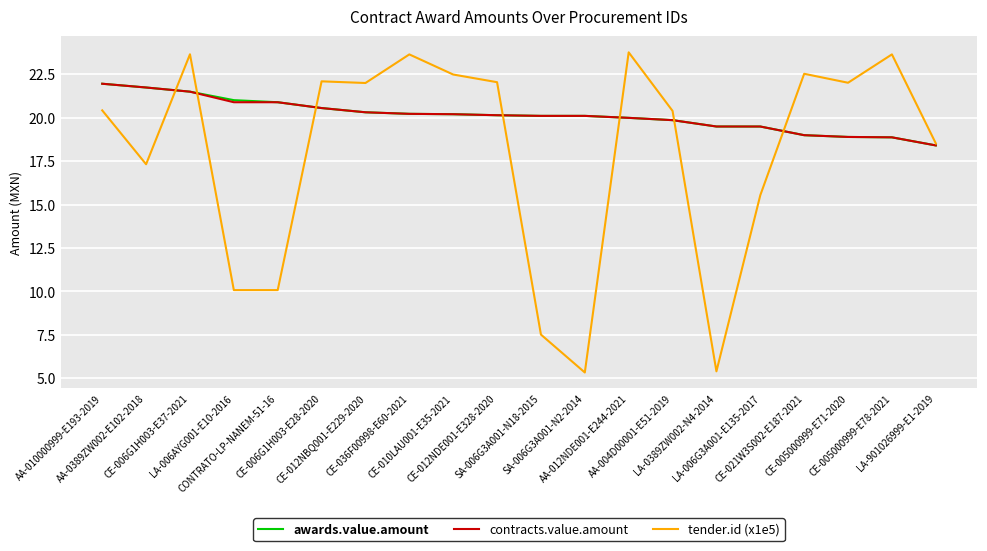

What is the maximum value shown in the chart?

23.8